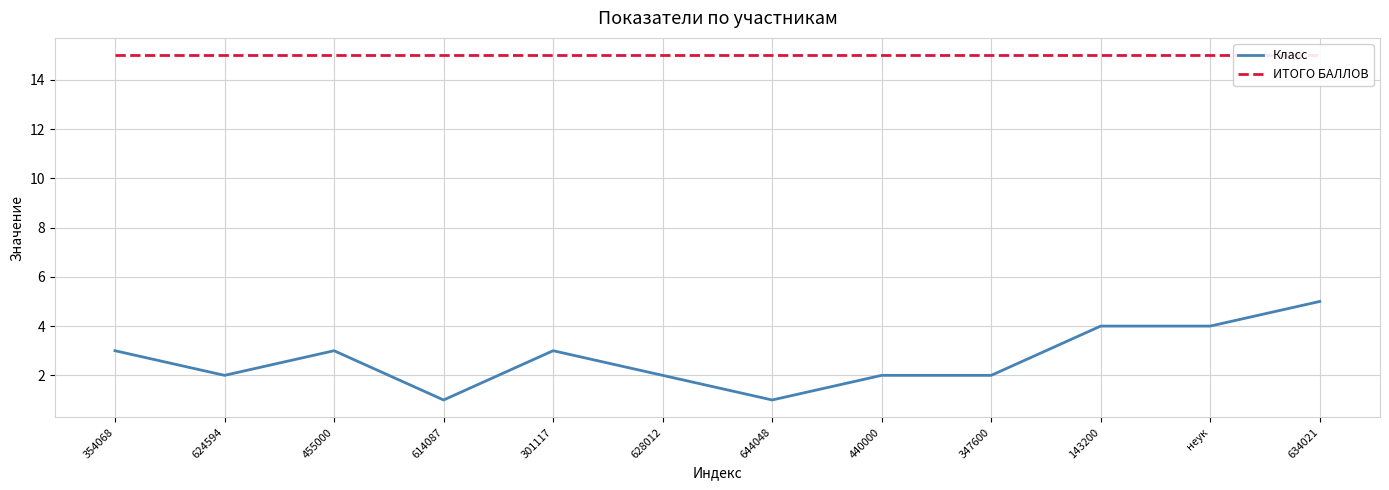

Is this an area chart (filled region under the line)?

No